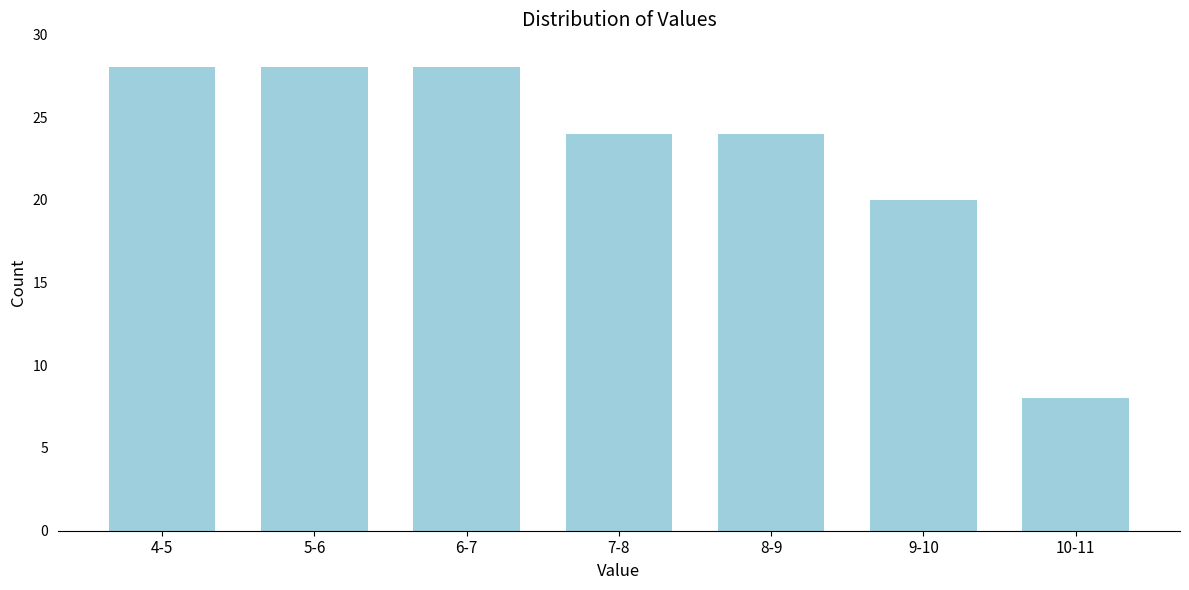

Reading left to right, transcribe all the data shown in this chart.

4-5=28	5-6=28	6-7=28	7-8=24	8-9=24	9-10=20	10-11=8